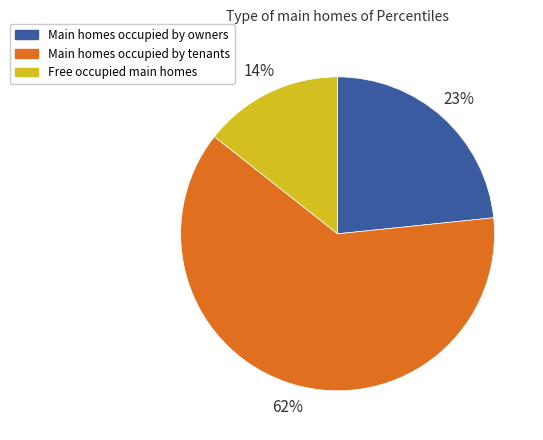

Does any single category account for the majority?

Yes